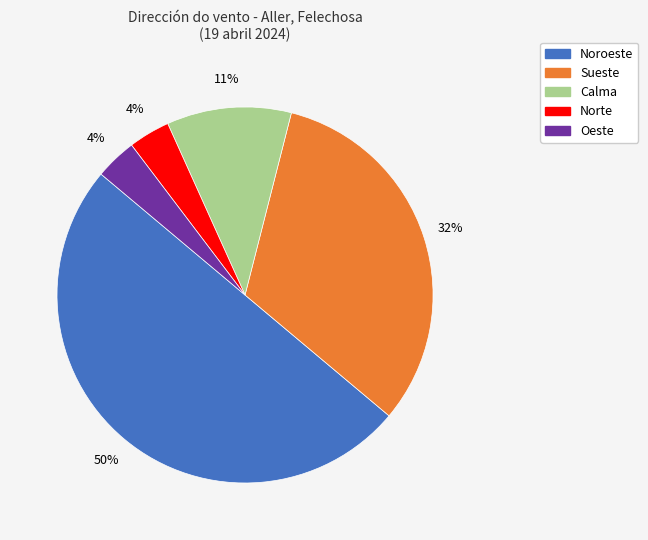

Which slice is the largest?

Noroeste